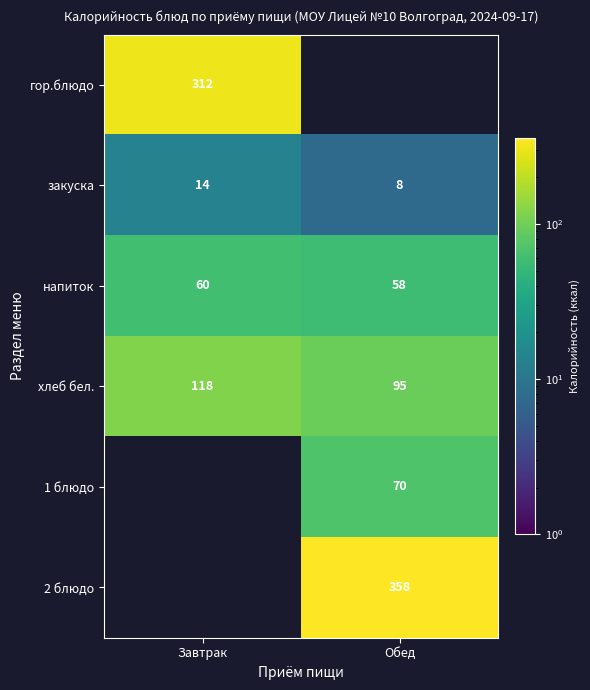

At which label does хлеб бел. reach its peak?

Завтрак